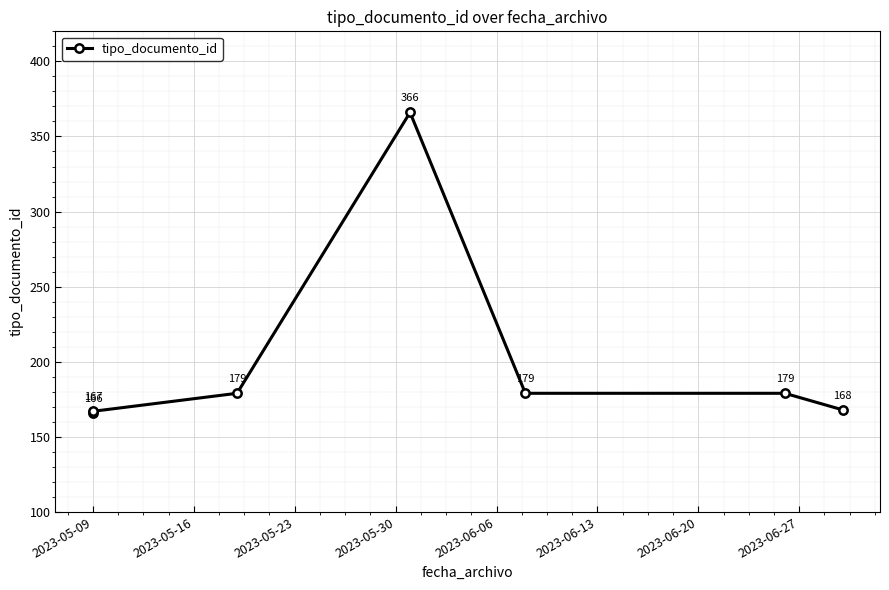

What is the difference between the maximum and second lowest values?

199